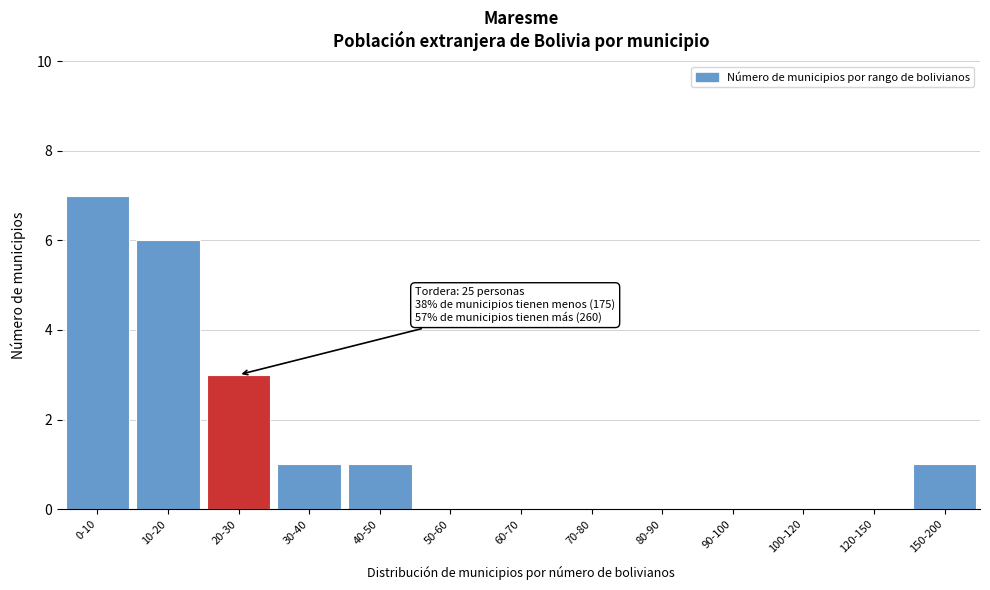

Reading left to right, extract all data points from this chart.

0-10=7	10-20=6	20-30=3	30-40=1	40-50=1	50-60=0	60-70=0	70-80=0	80-90=0	90-100=0	100-120=0	120-150=0	150-200=1